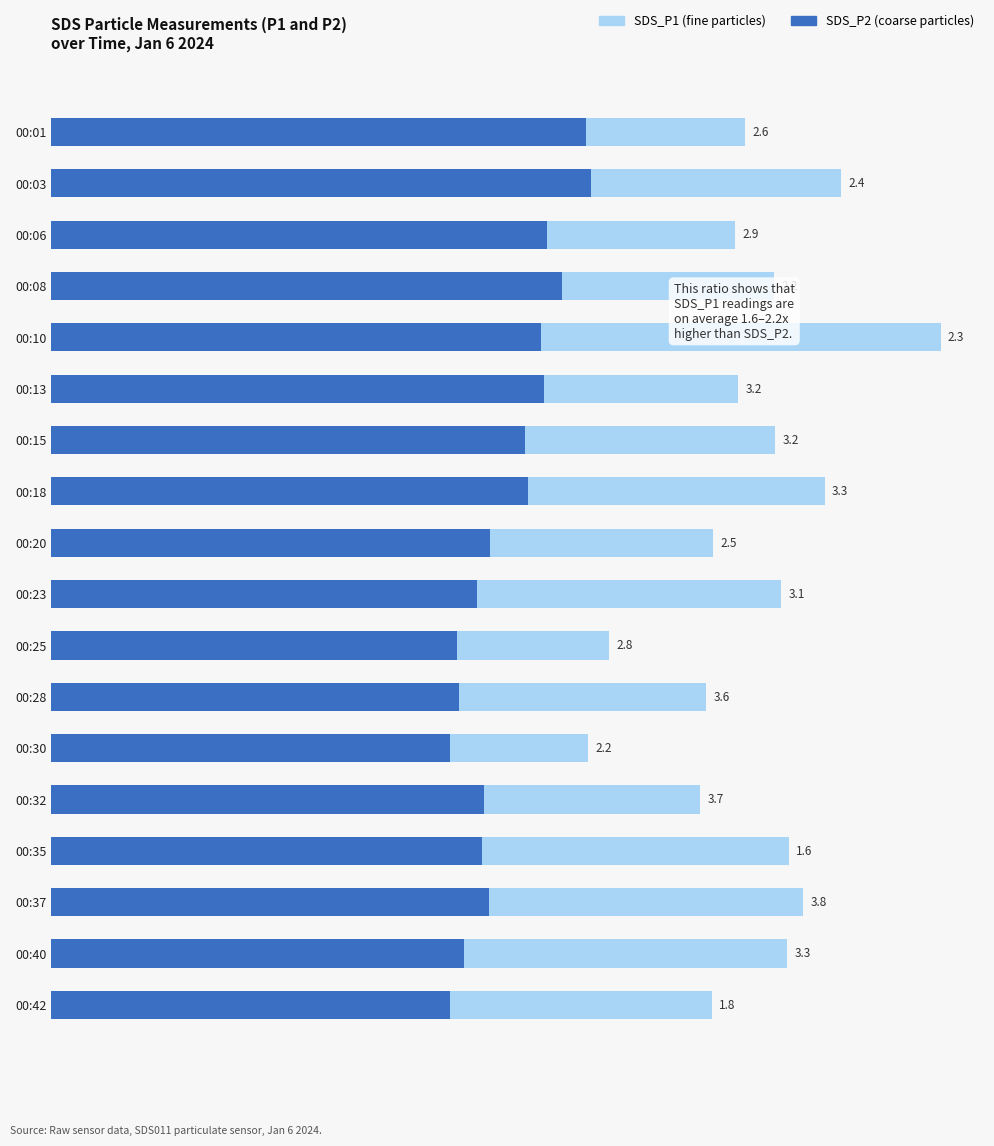

The value of SDS_P2 at 00:08 is 3.4. True or false?

True